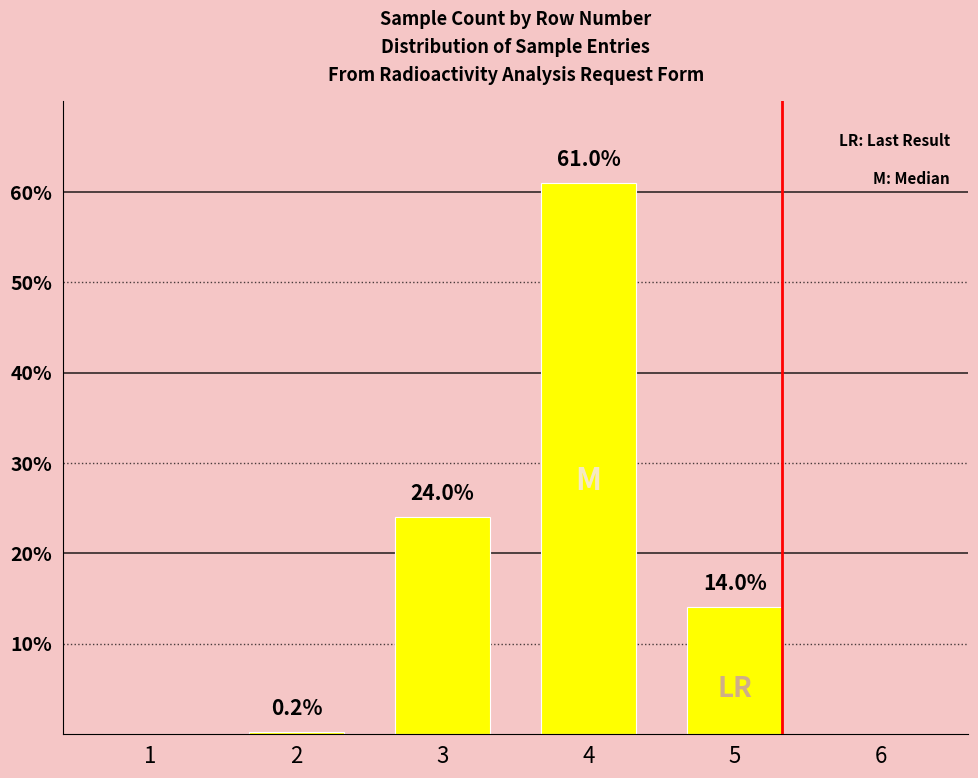

Reading left to right, list all the values displayed in this chart.

0.0	0.2	24.0	61.0	14.0	0.0